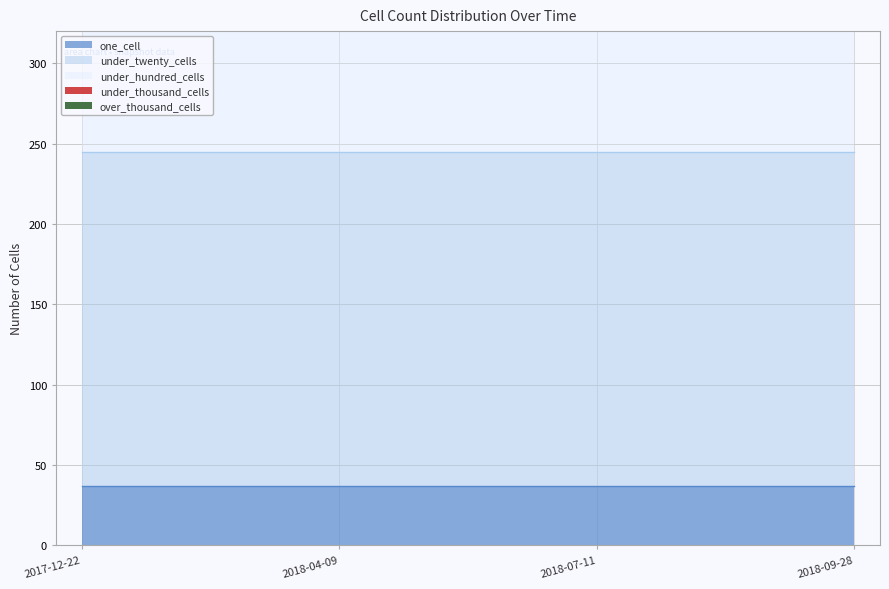

What is the sum of all under_hundred_cells values?

848